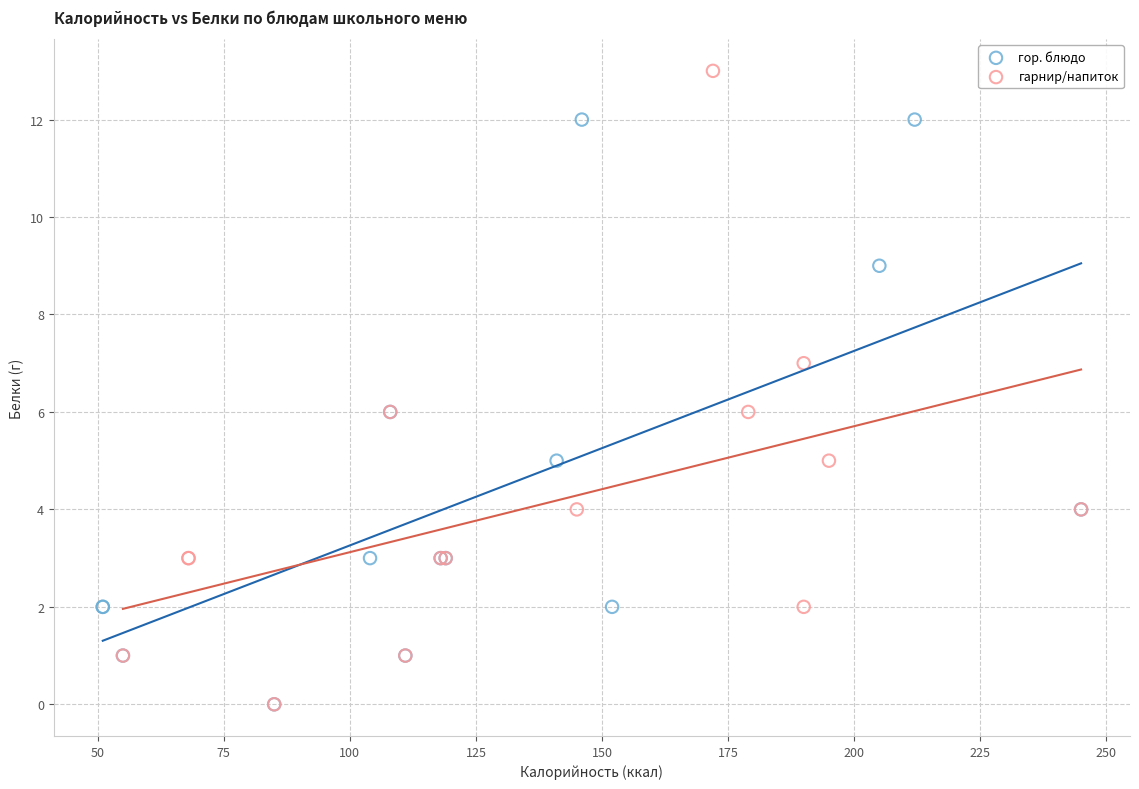

Which series has the largest Y range (max minus min)?

гарнир/напиток